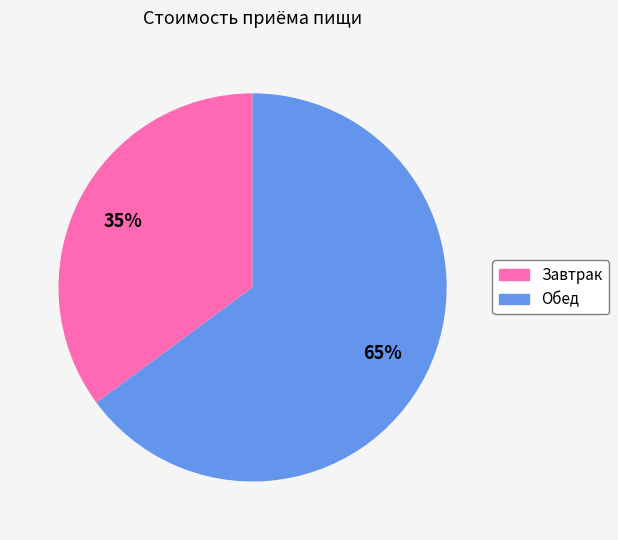

Rank the categories by value from highest to lowest.

Обед, Завтрак